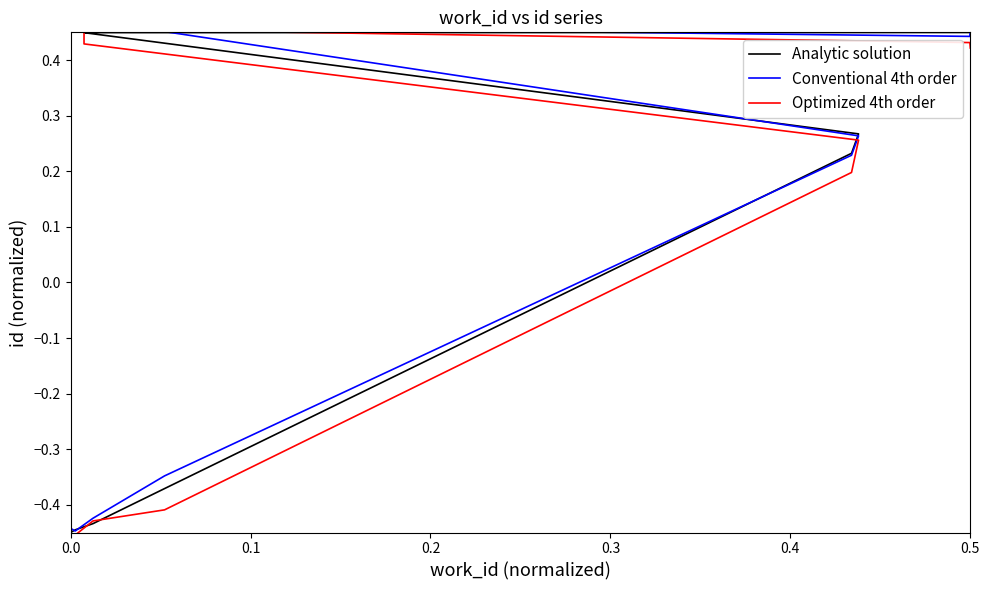

Which series has the largest range (max minus min)?

Conventional 4th order